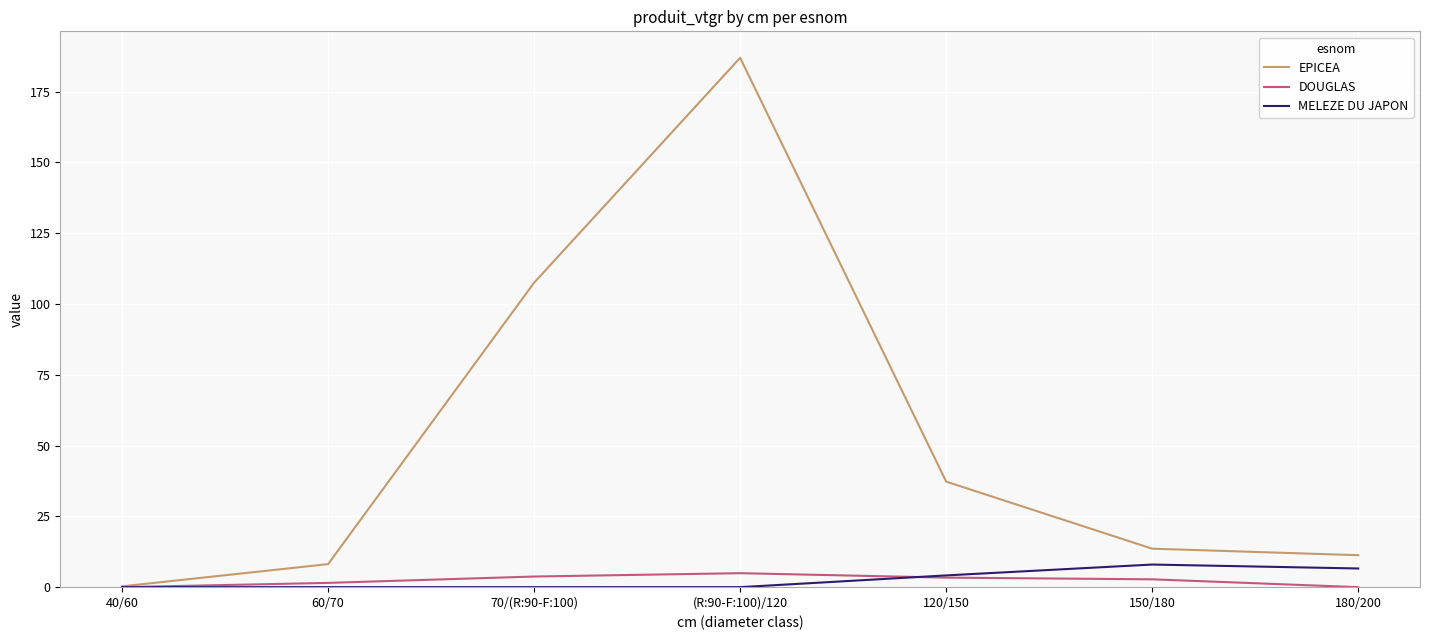

What is the sum of the DOUGLAS values at 180/200 and 60/70?

1.5